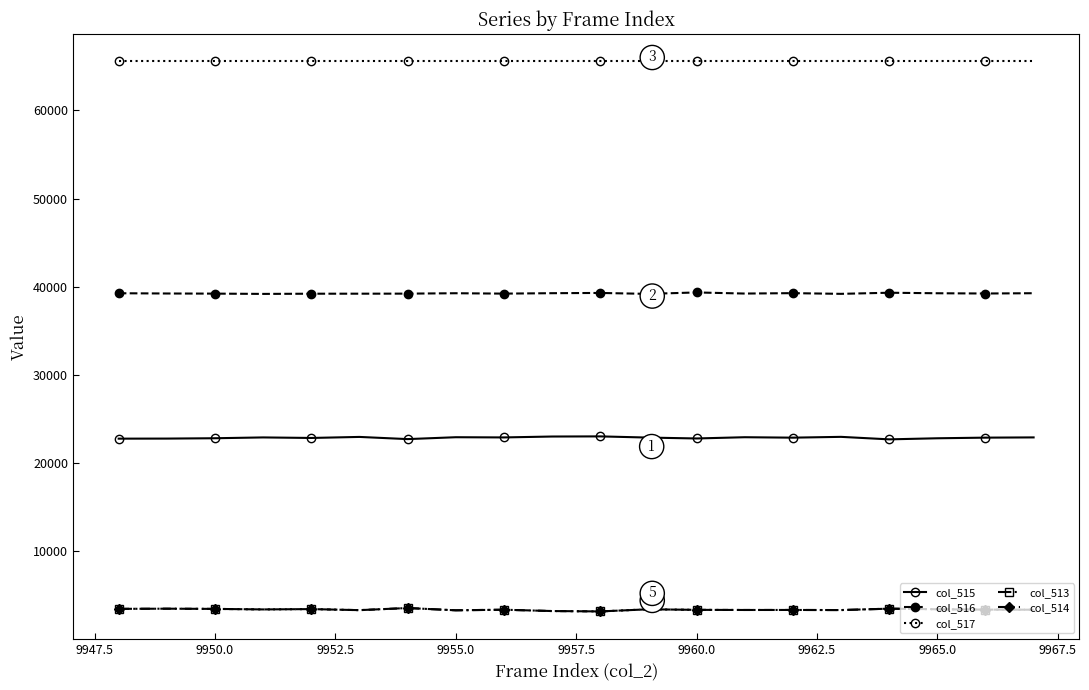

How many series are shown in this chart?

5